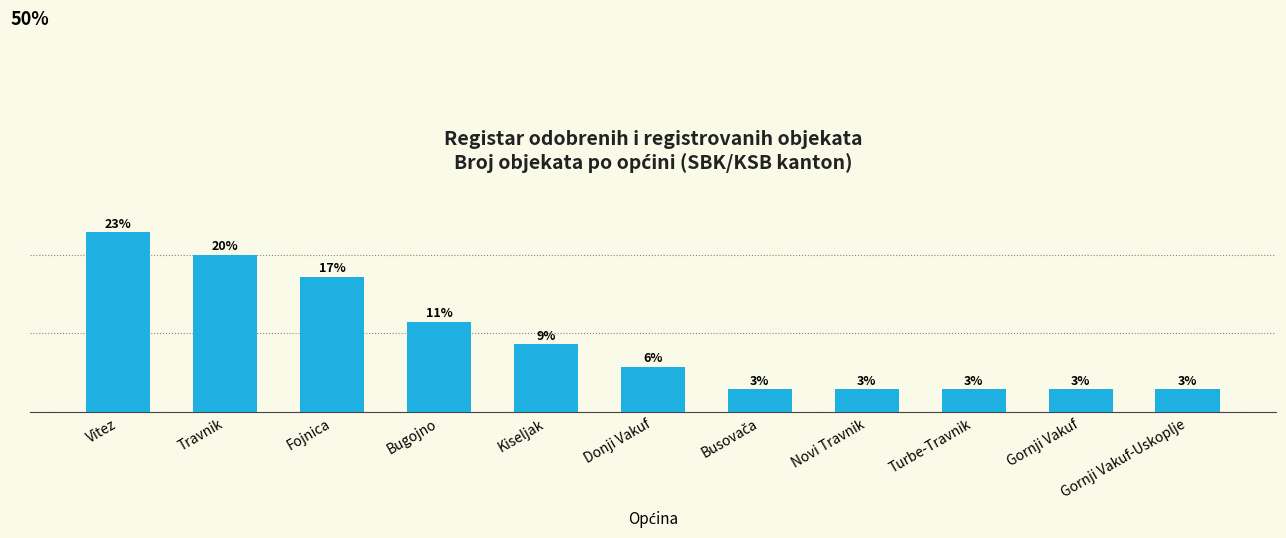

Does the chart contain any negative values?

No